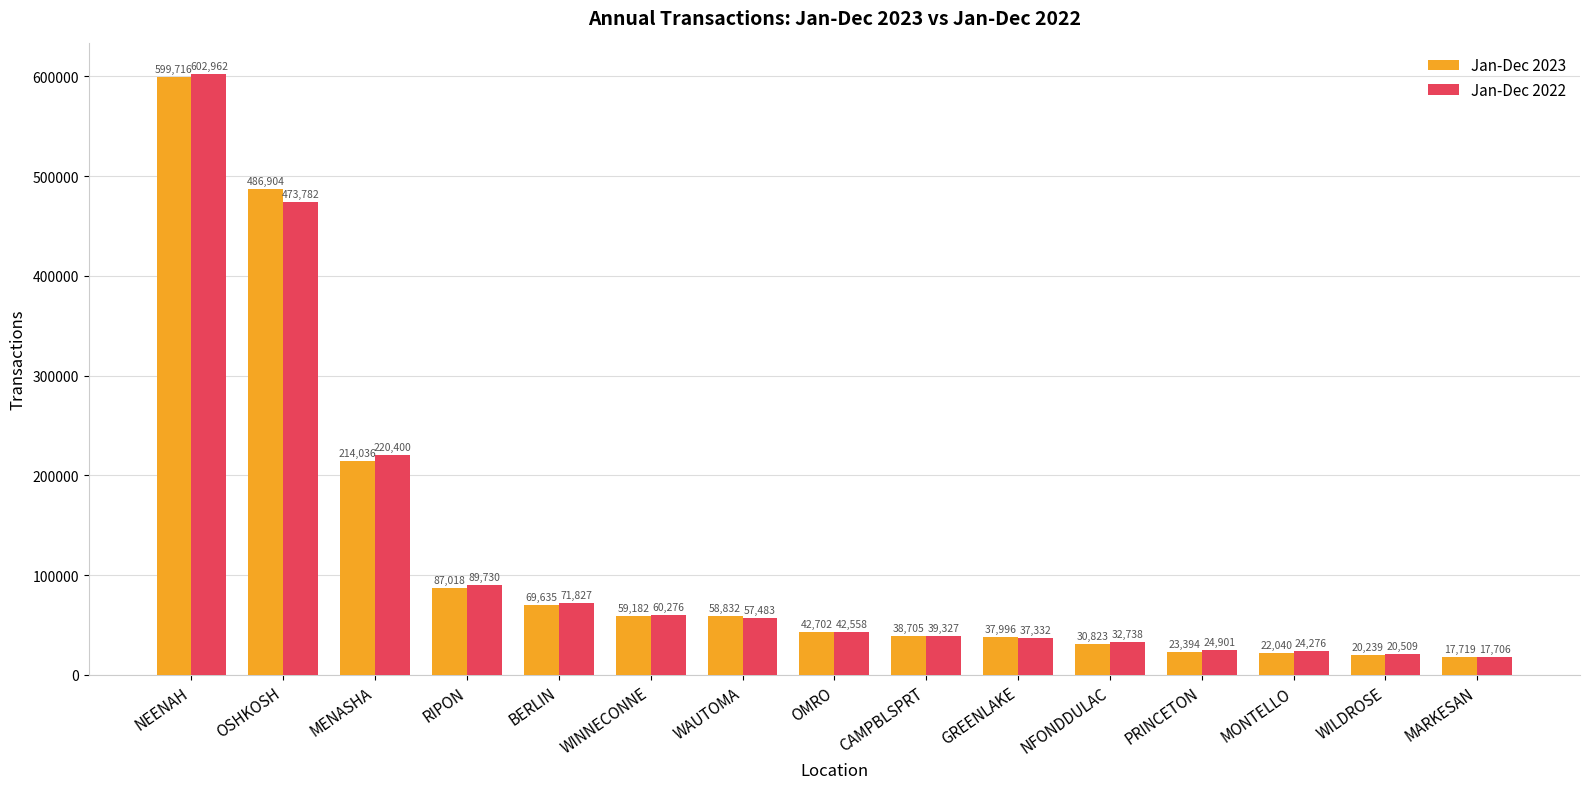

How many data points does each series have?

15